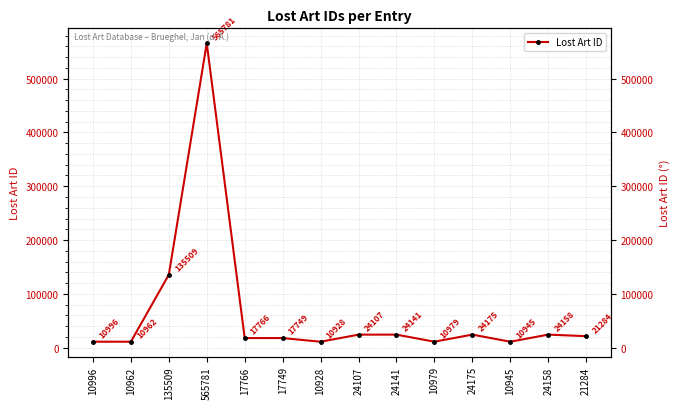

What is the label of the 8th point from the left?

24107